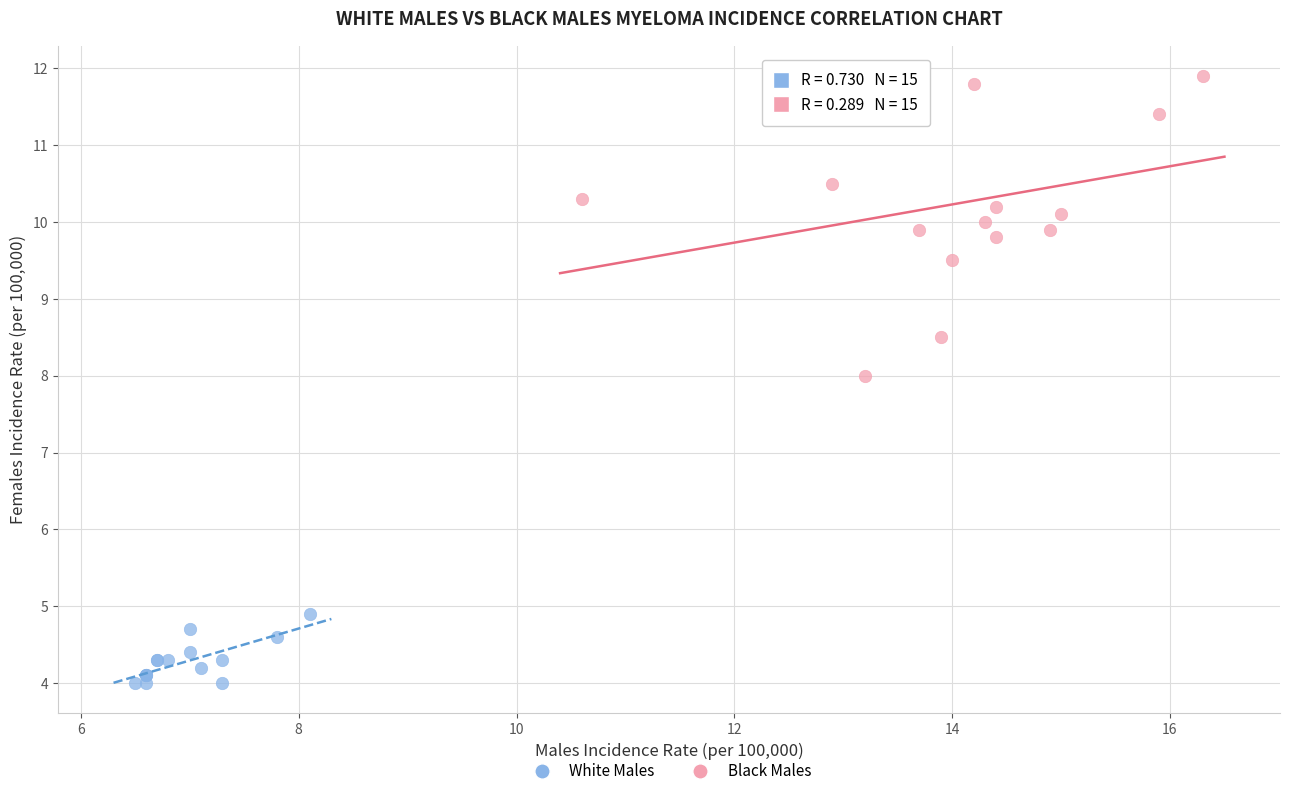

Which series contains the lowest Y value?

White Males